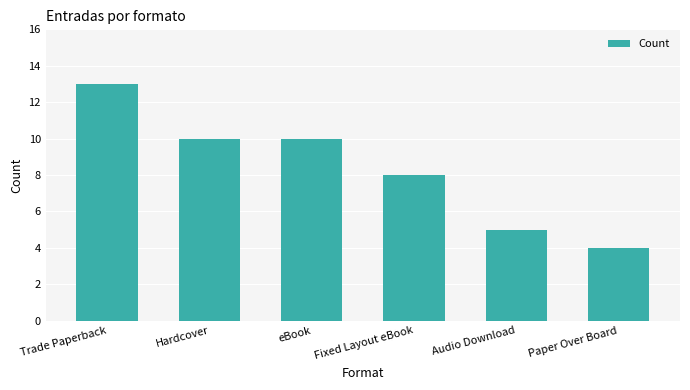

Count the number of data series in this chart.

1